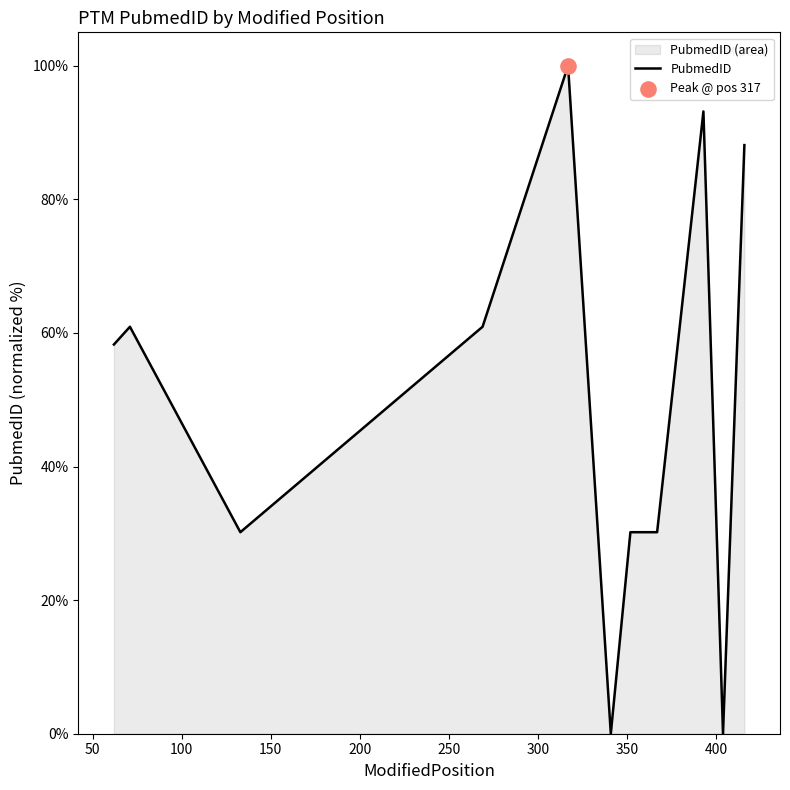

What is the difference between the maximum and minimum values?

100.0